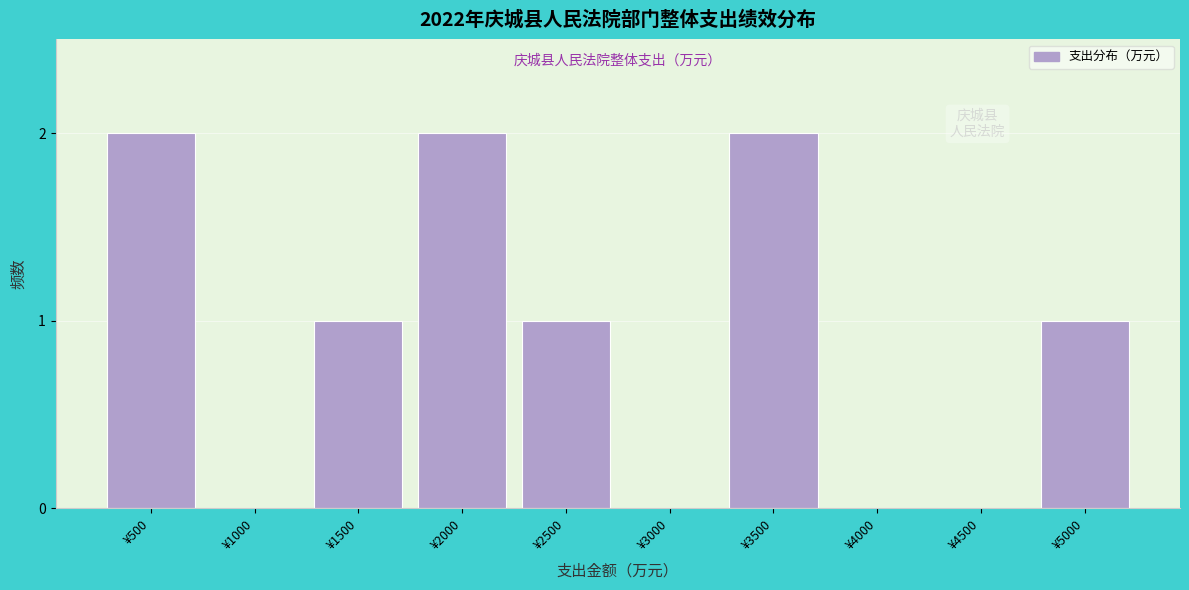

Reading left to right, what are all the values shown in this chart?

¥500=2	¥1000=0	¥1500=1	¥2000=2	¥2500=1	¥3000=0	¥3500=2	¥4000=0	¥4500=0	¥5000=1